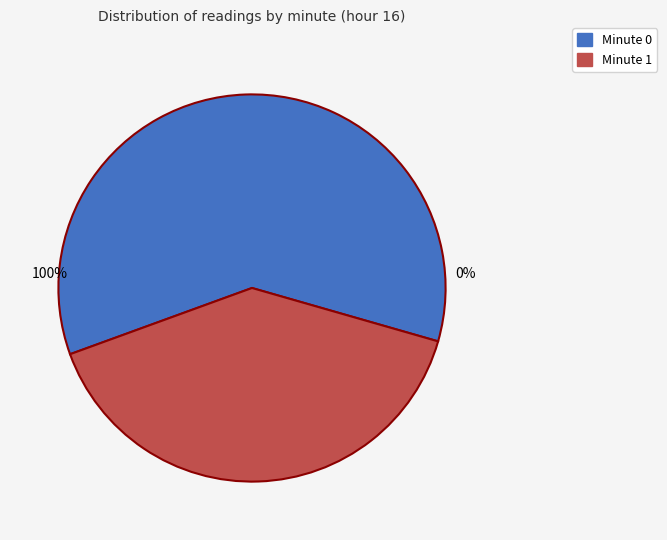

What is the ratio of the value at Minute 0 to the value at Minute 1?

1.5